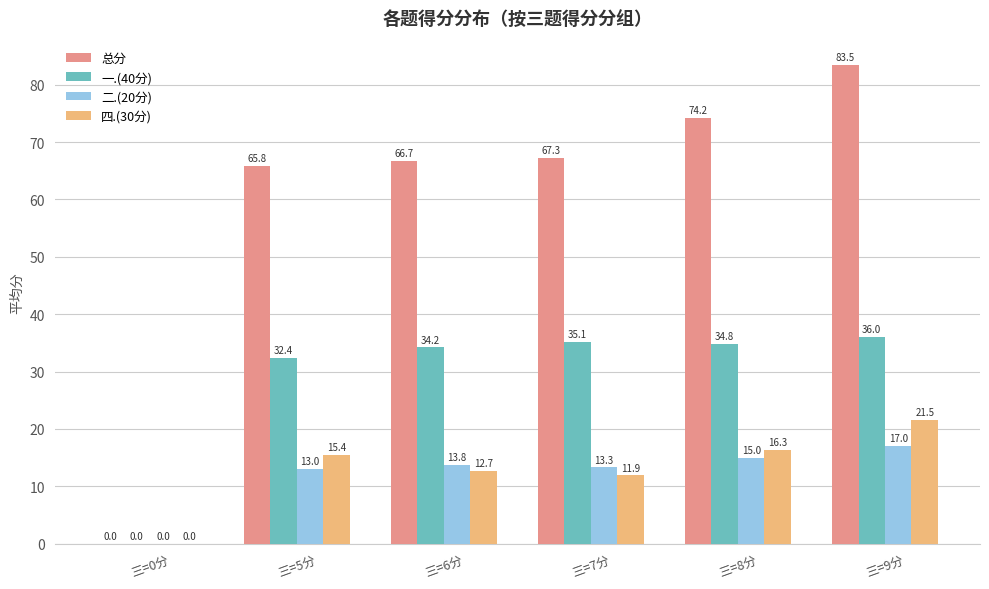

Which series has the largest range (max minus min)?

总分